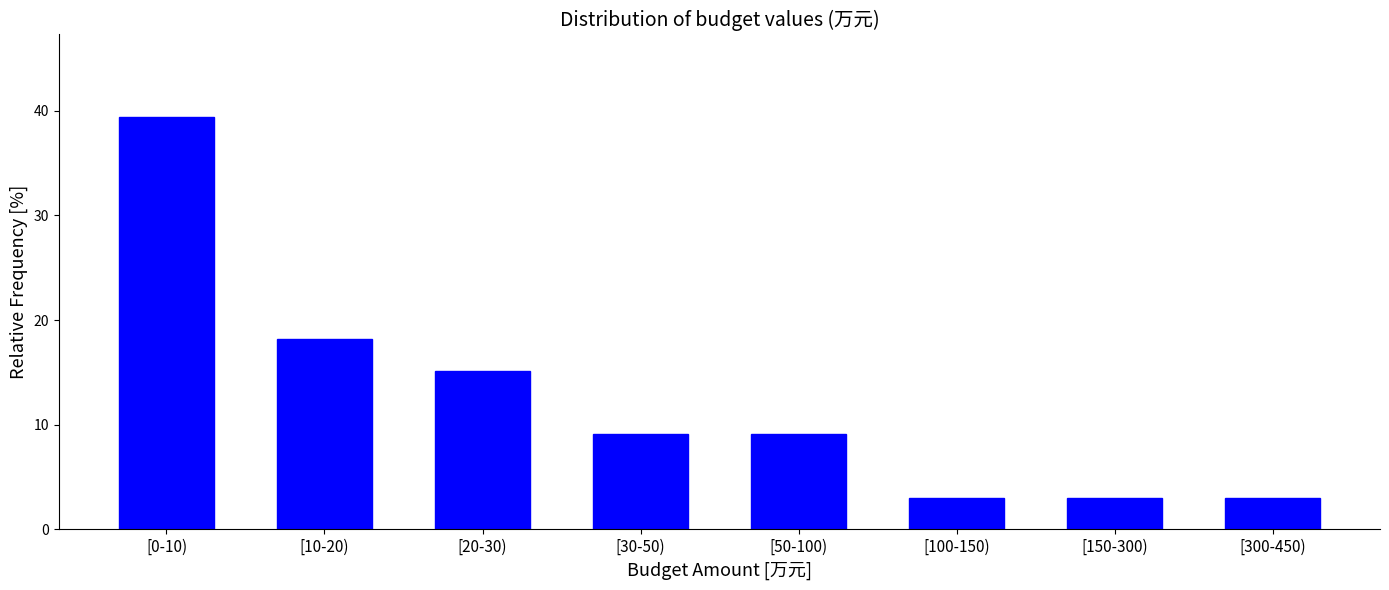

Reading right to left, transcribe all the data shown in this chart.

3.0	3.0	3.0	9.1	9.1	15.2	18.2	39.4